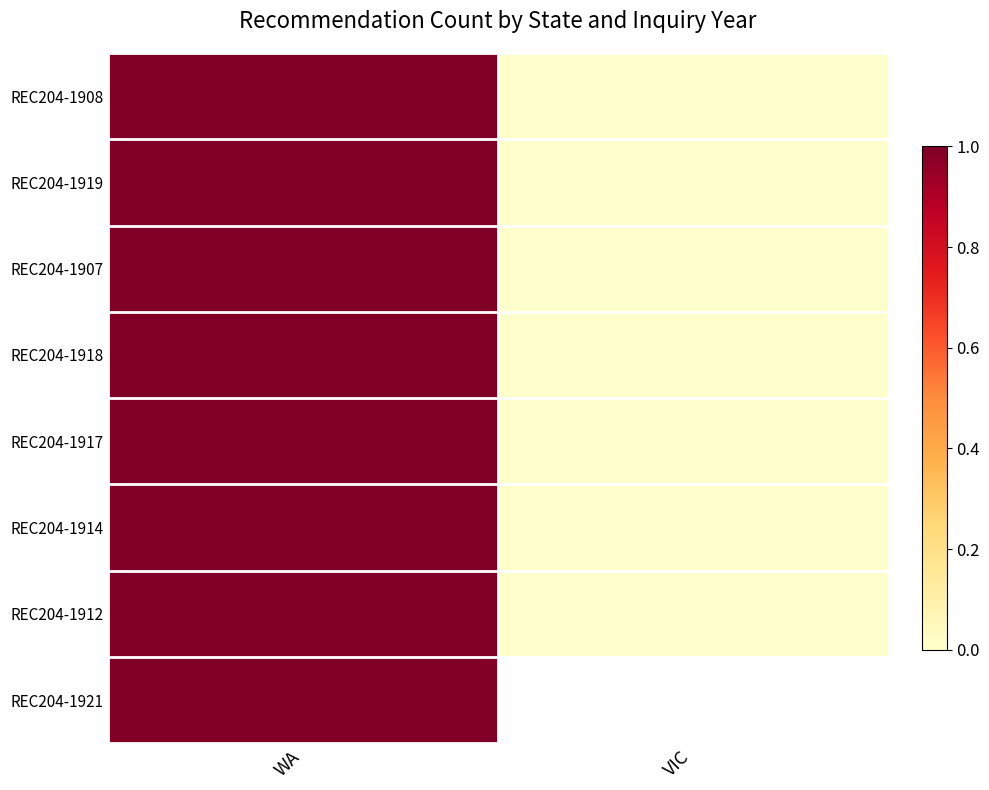

At which label is REC204-1908 closest to 0?

VIC